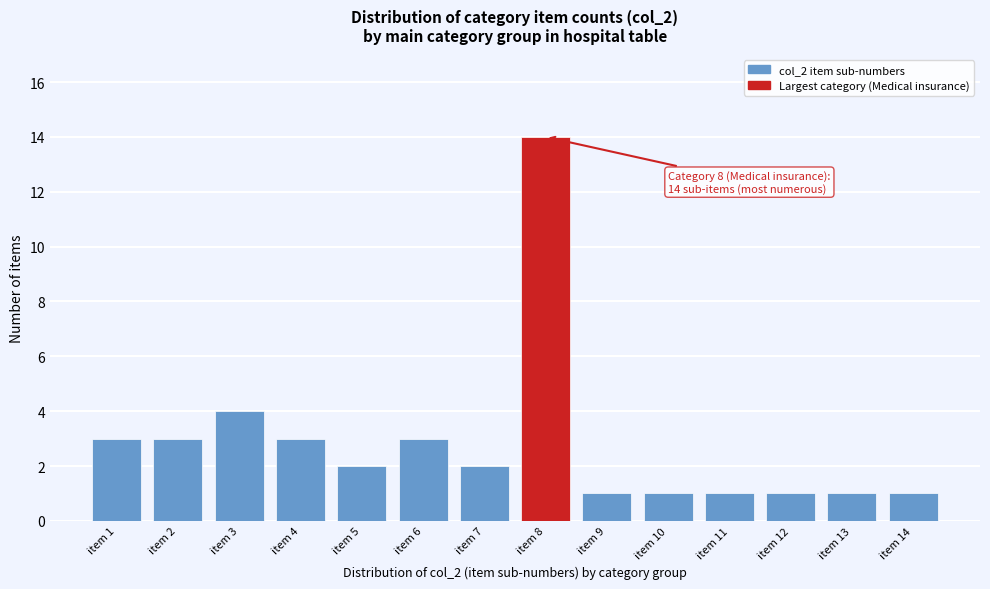

Reading right to left, transcribe all the data shown in this chart.

1	1	1	1	1	1	14	2	3	2	3	4	3	3